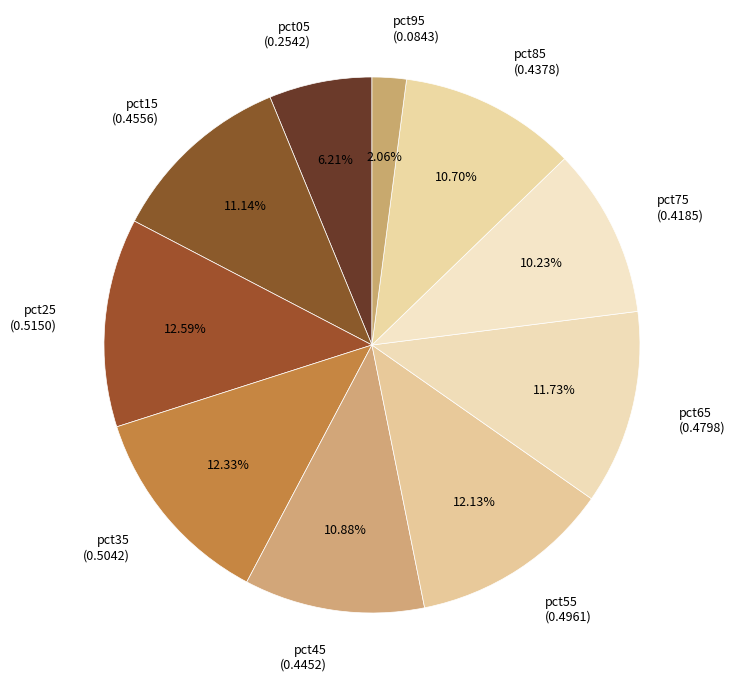

Is it true that pct75 is 10% of the pie?

True